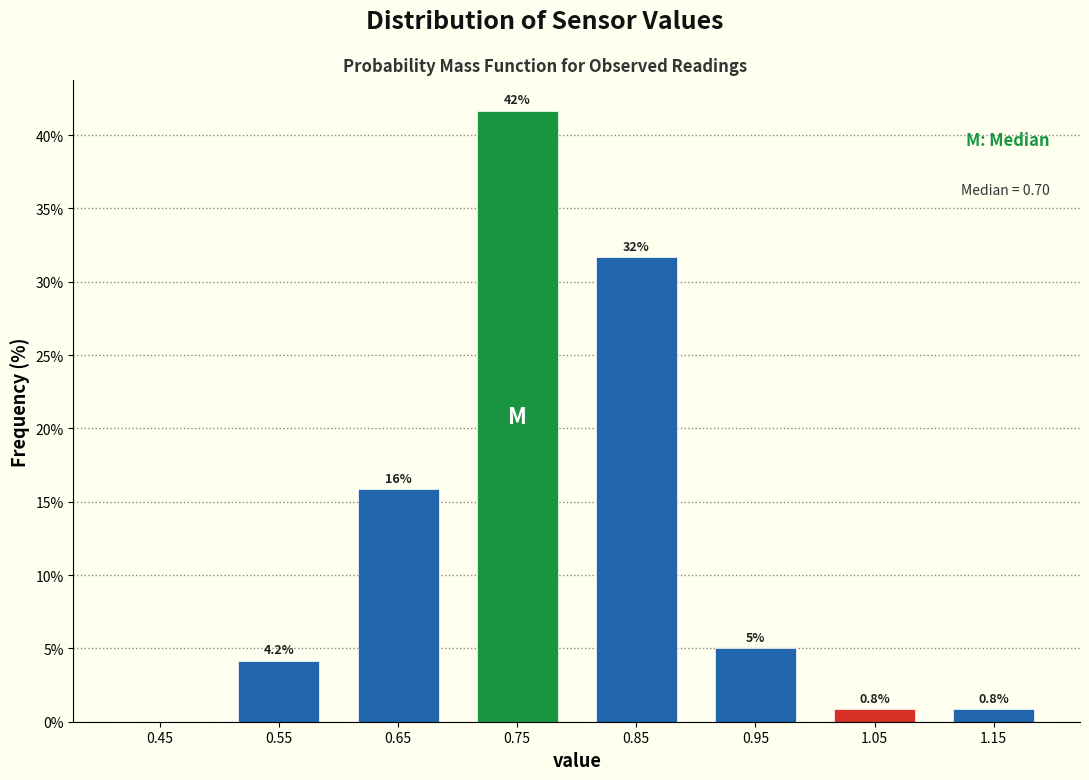

Over which range of the x-axis is the bar tallest?

0.7 to 0.8